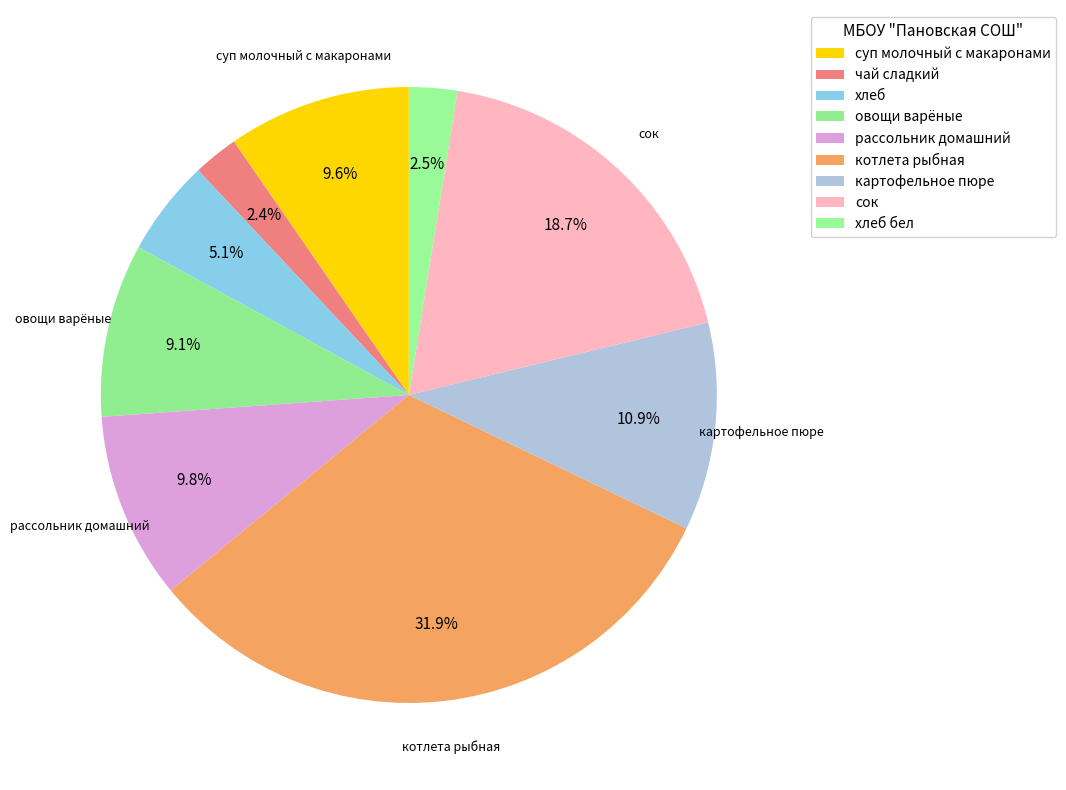

Rank the categories by value from highest to lowest.

котлета рыбная, сок, картофельное пюре, рассольник домашний, суп молочный с макаронами, овощи варёные, хлеб, хлеб бел, чай сладкий